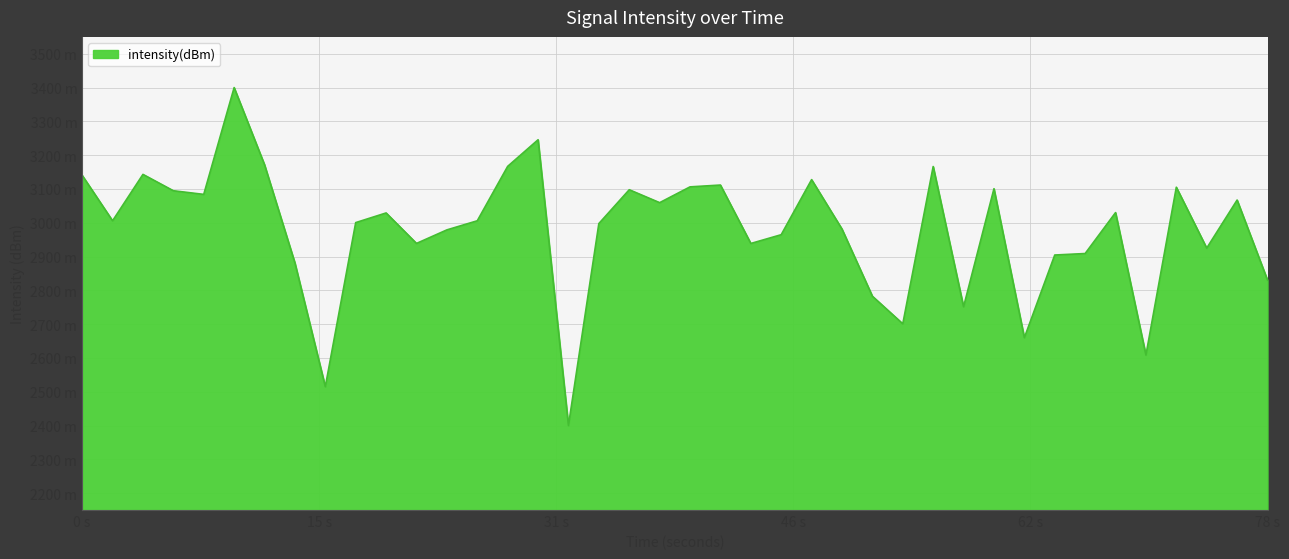

Does the chart display data point markers on the line(s)?

No